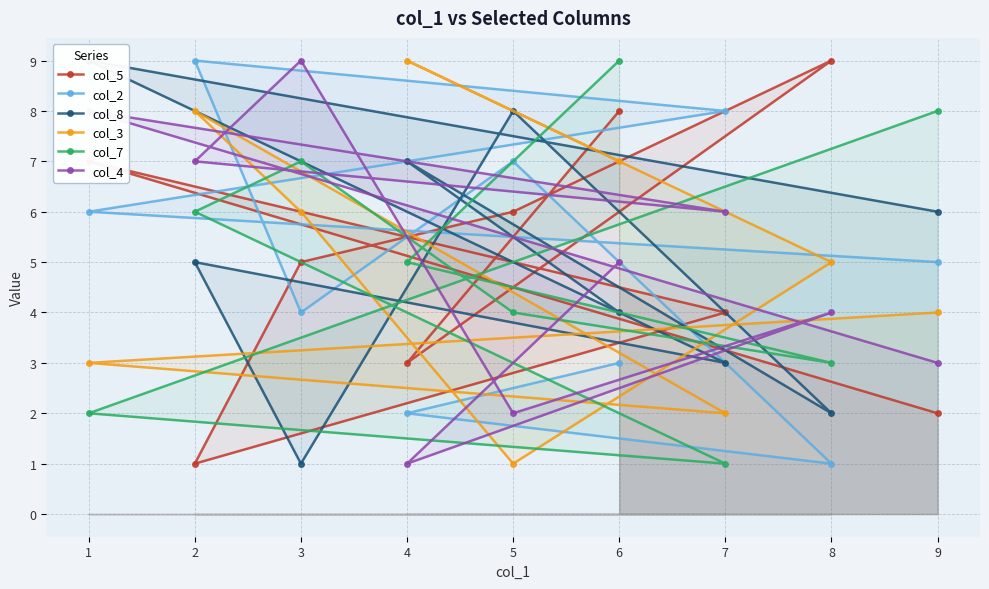

In col_8, how many points are lower than both neighbors (excluding endpoints)?

3